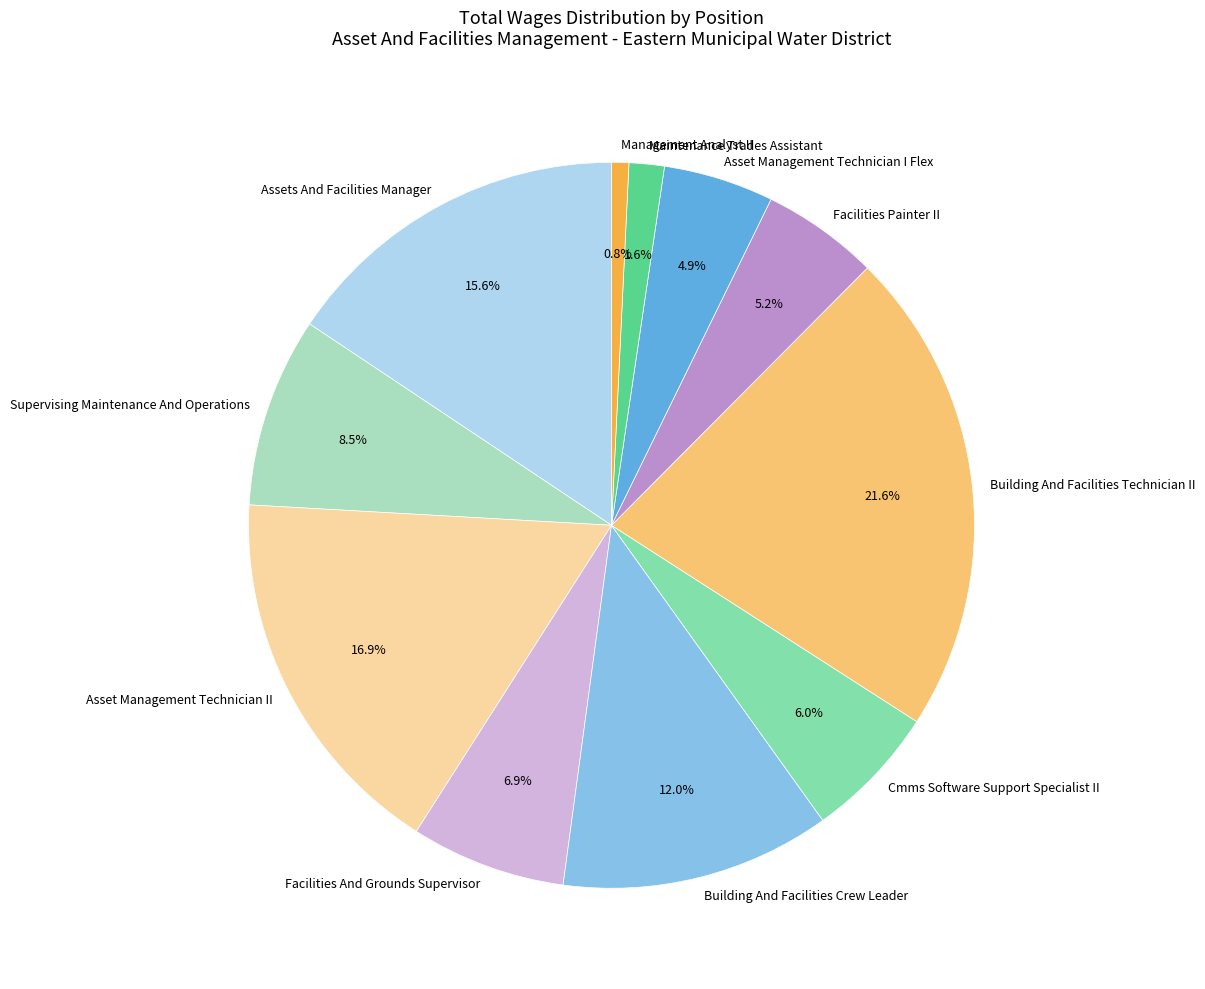

Does Cmms Software Support Specialist II represent more than half of the total?

No